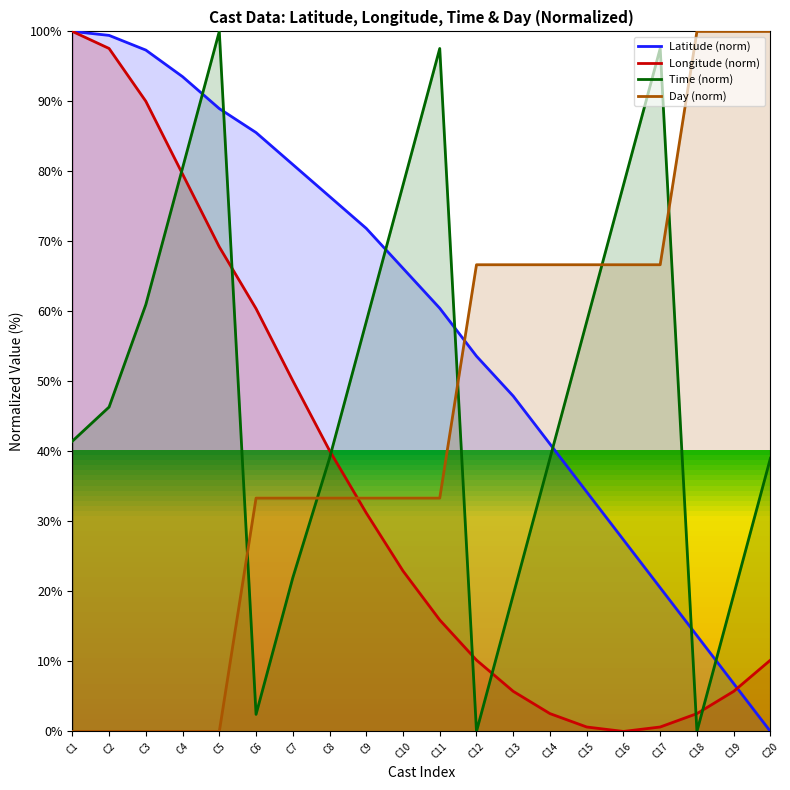

At which label is Latitude (norm) closest to 50?

C13